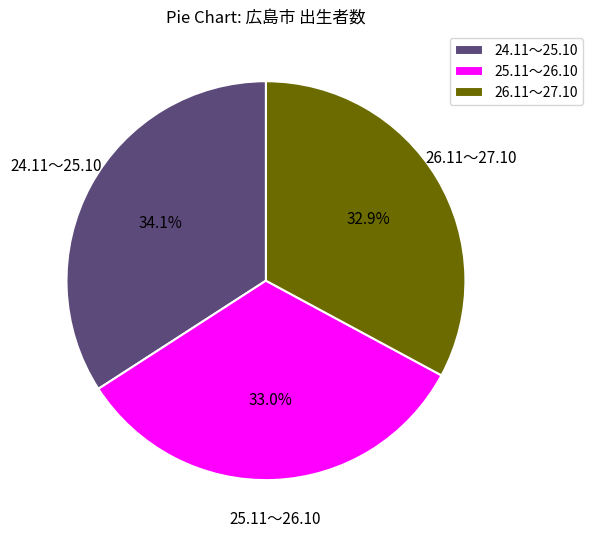

To the nearest percent, what percentage of the pie is 24.11～25.10?

34%